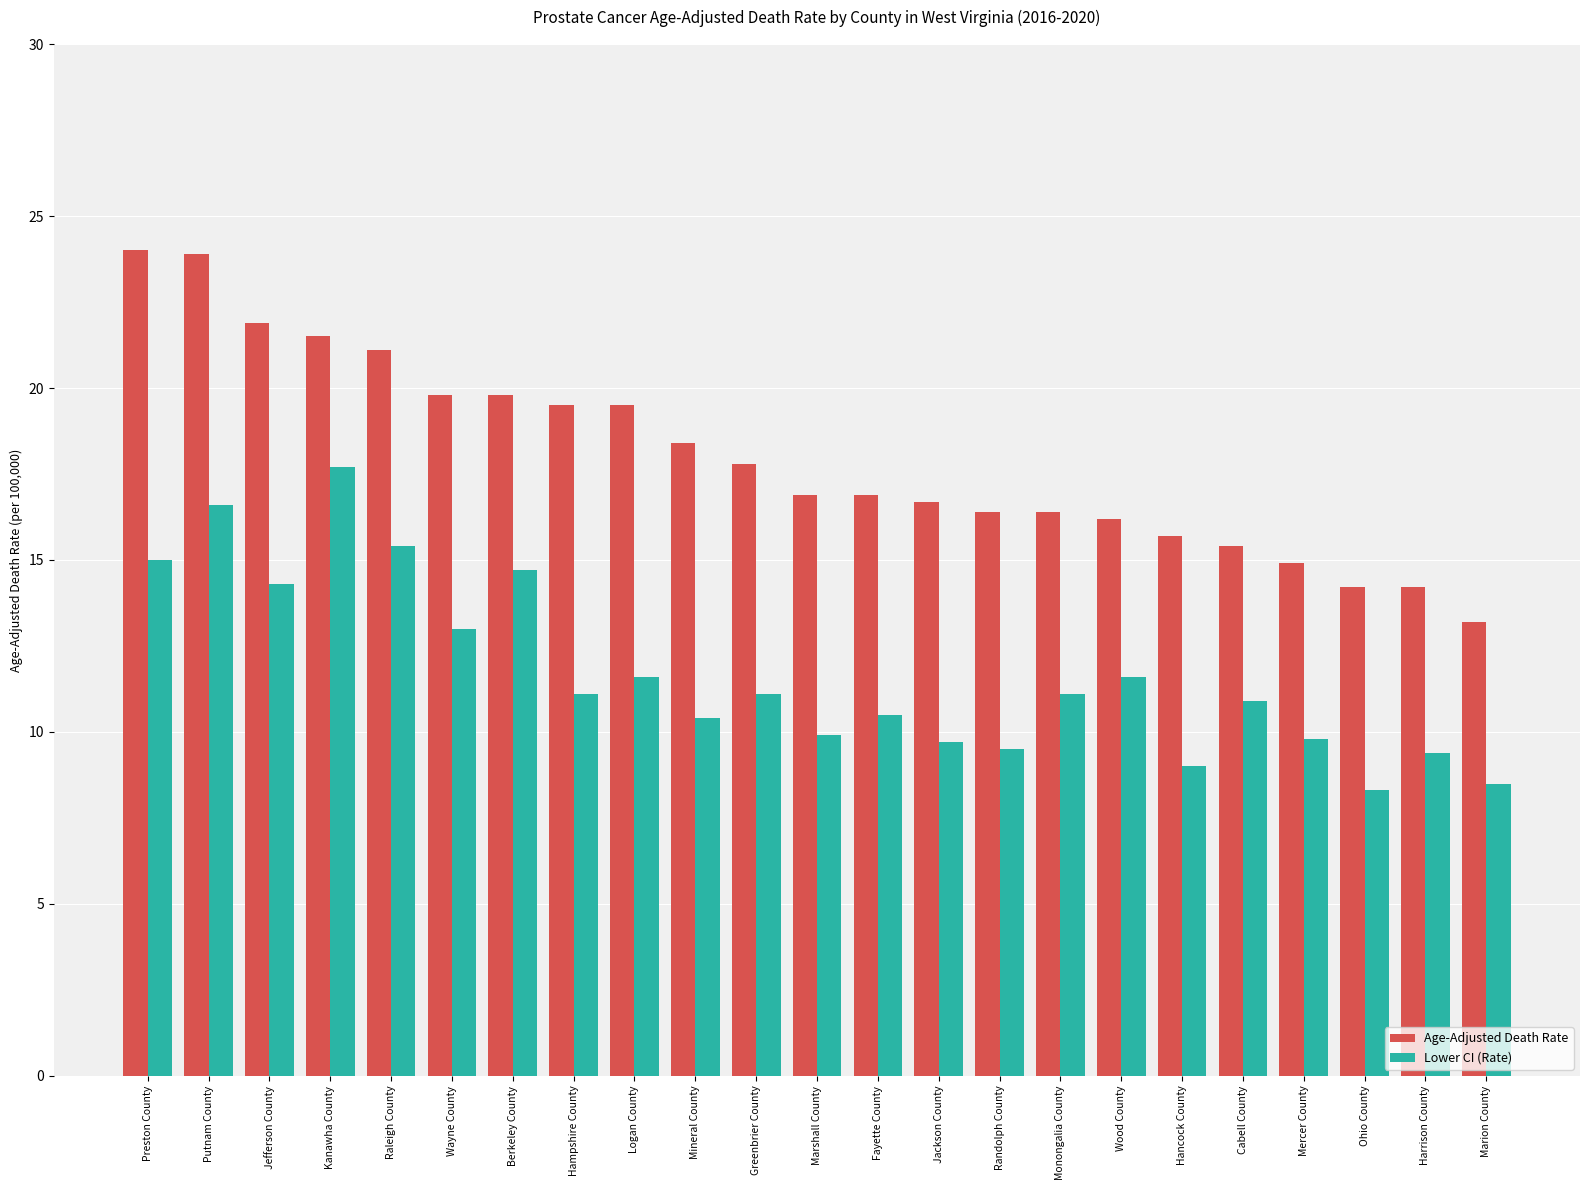

What is the sum of all Lower CI (Rate) values?

269.1